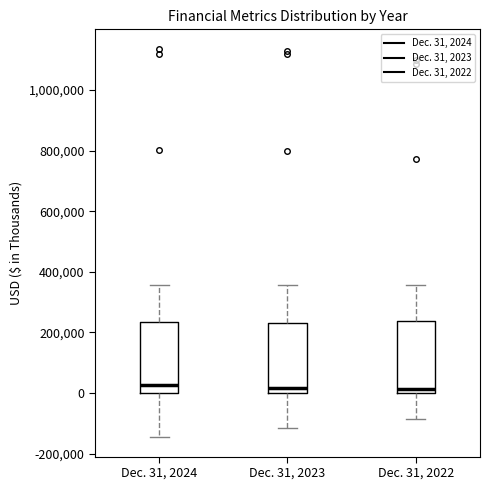

Where does the median line of the box for Dec. 31, 2024 sit on the y-axis? The values are not printed on the chart, so give them approximately, as read against the axis.

20000